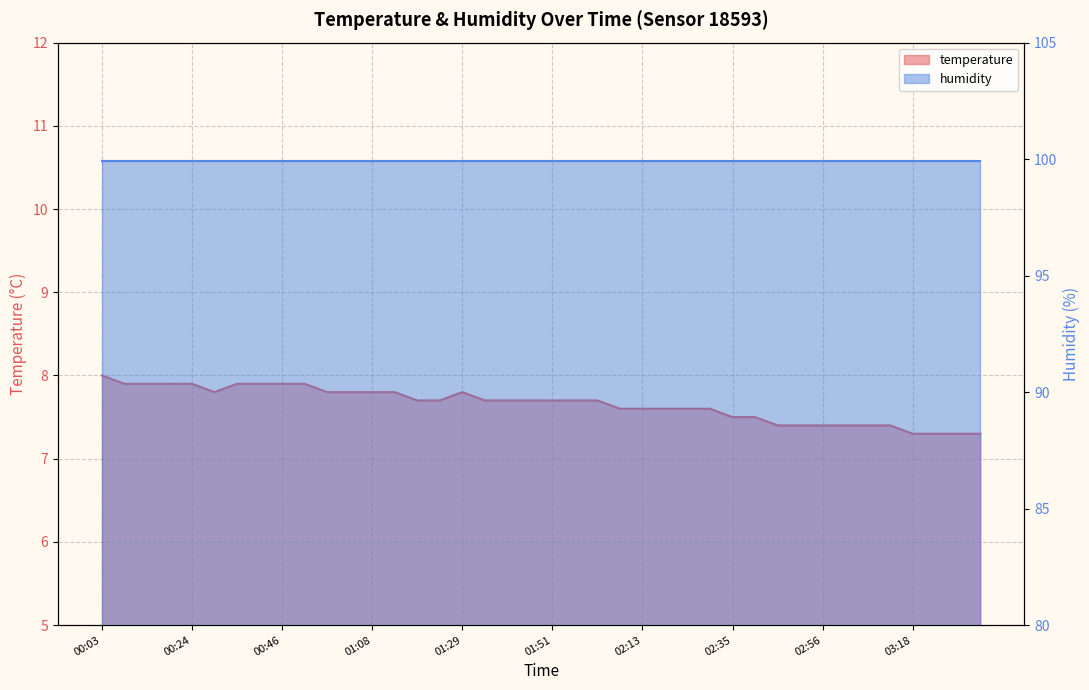

How many data points does each series have?

40